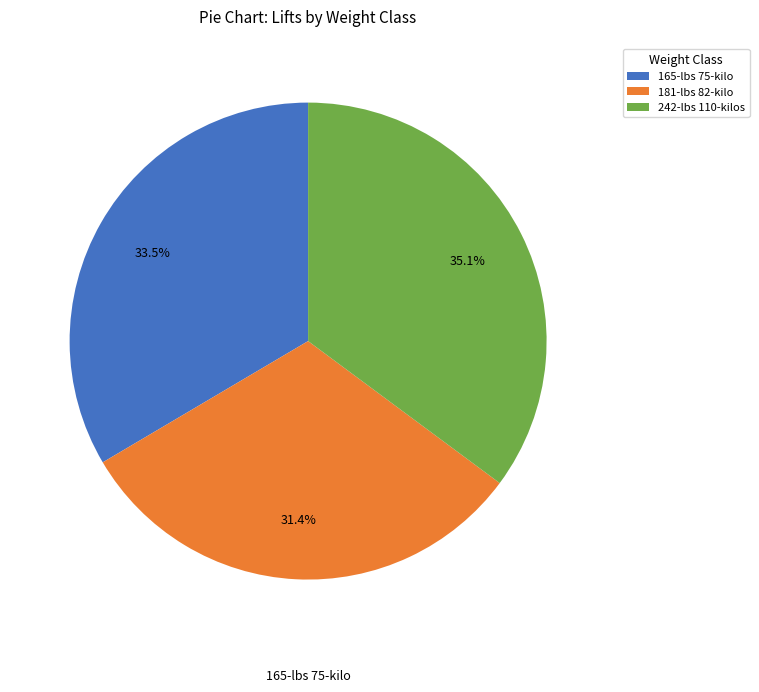

Which has a higher value, 242-lbs 110-kilos or 165-lbs 75-kilo?

242-lbs 110-kilos